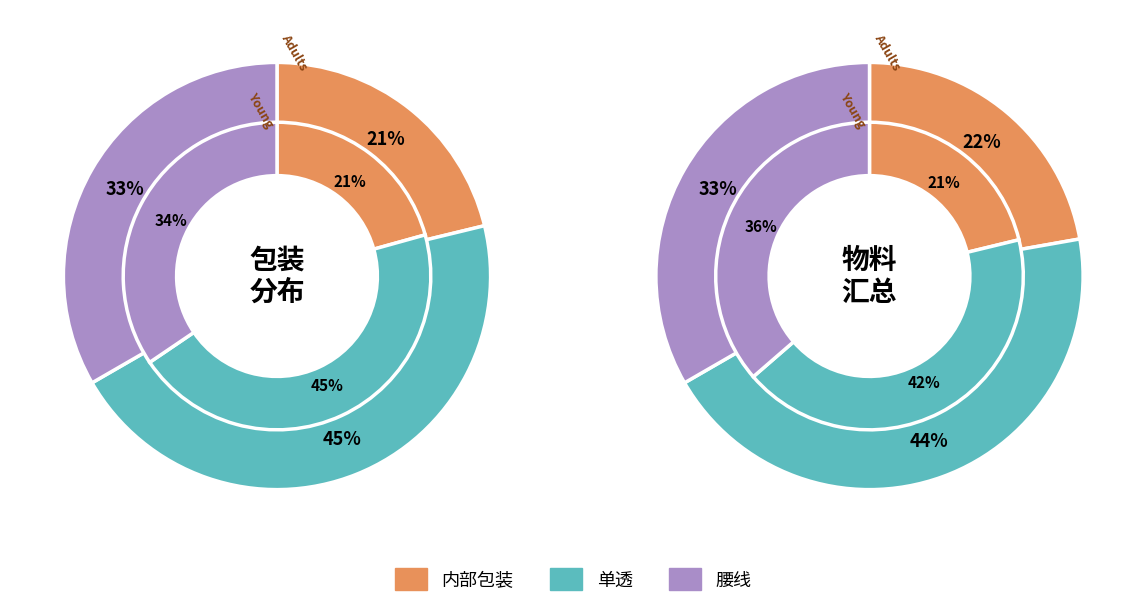

Combined, do 单透 and 内部包装 account for over 50%?

Yes